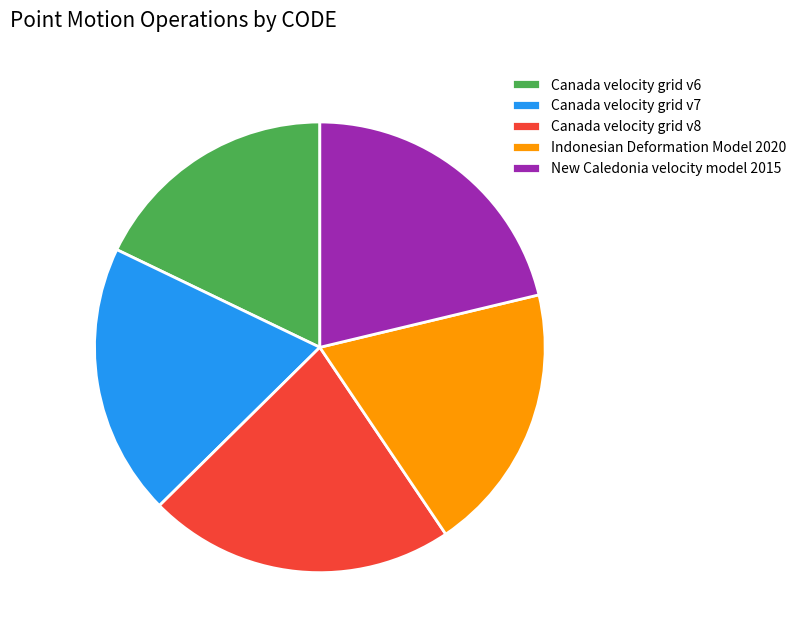

Which category has the smallest portion of the pie?

Canada velocity grid v6